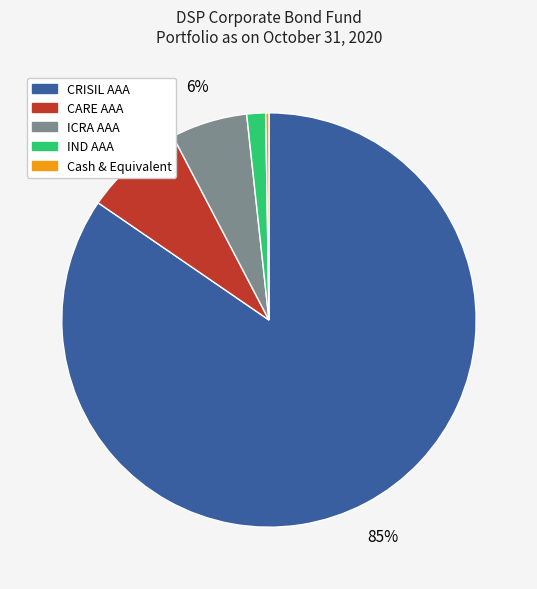

Is it true that CRISIL AAA is 91% of the pie?

False